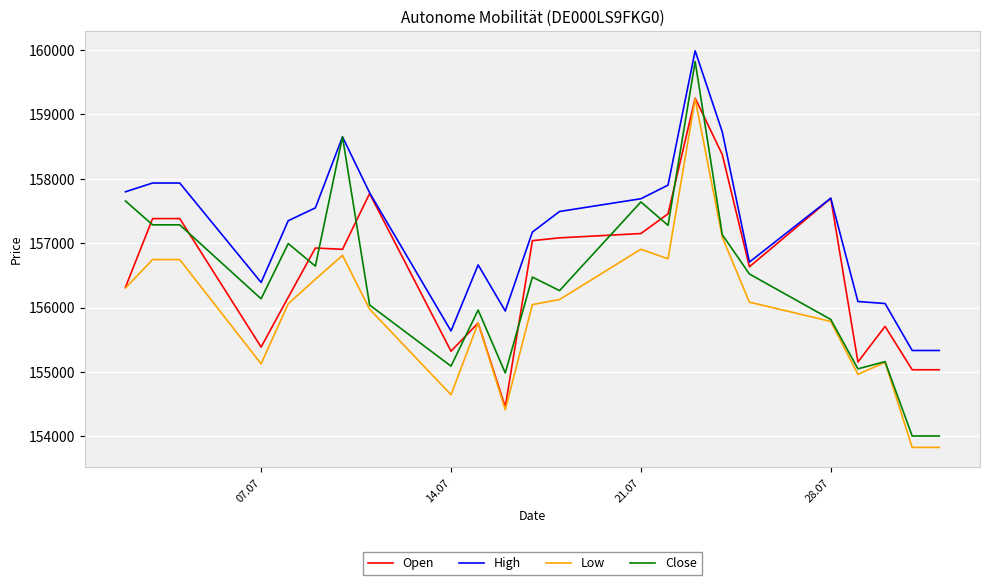

What is the maximum value shown in the chart?

159984